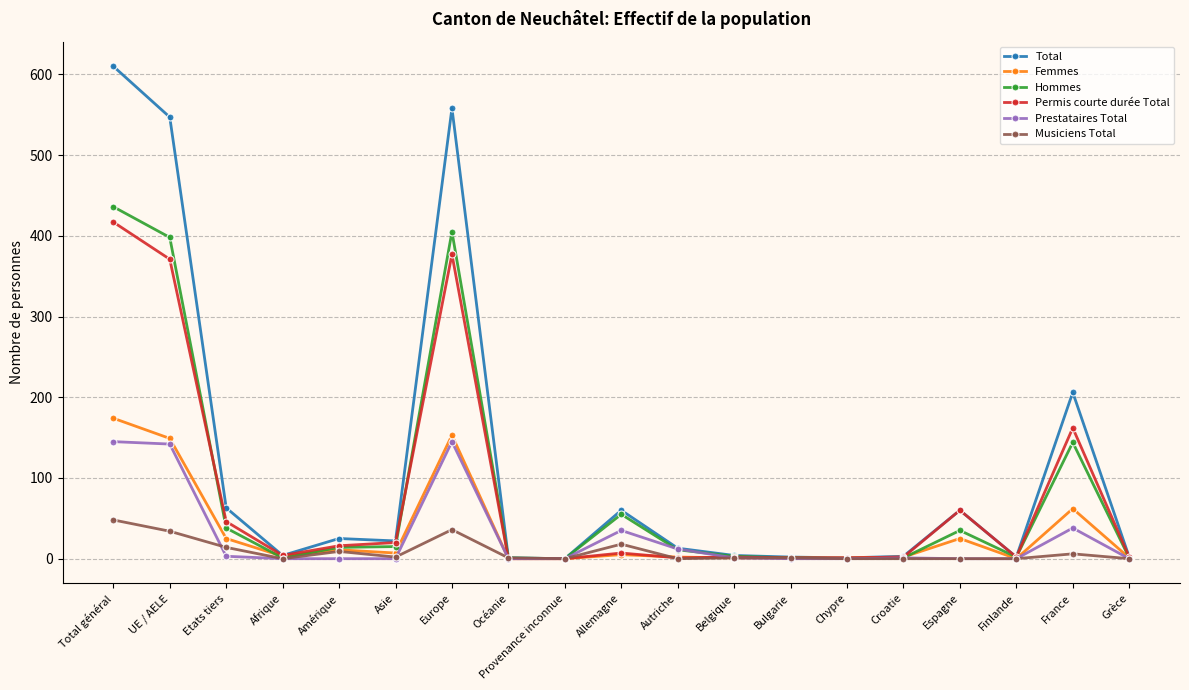

How many data points in Prestataires Total are above 0?

9